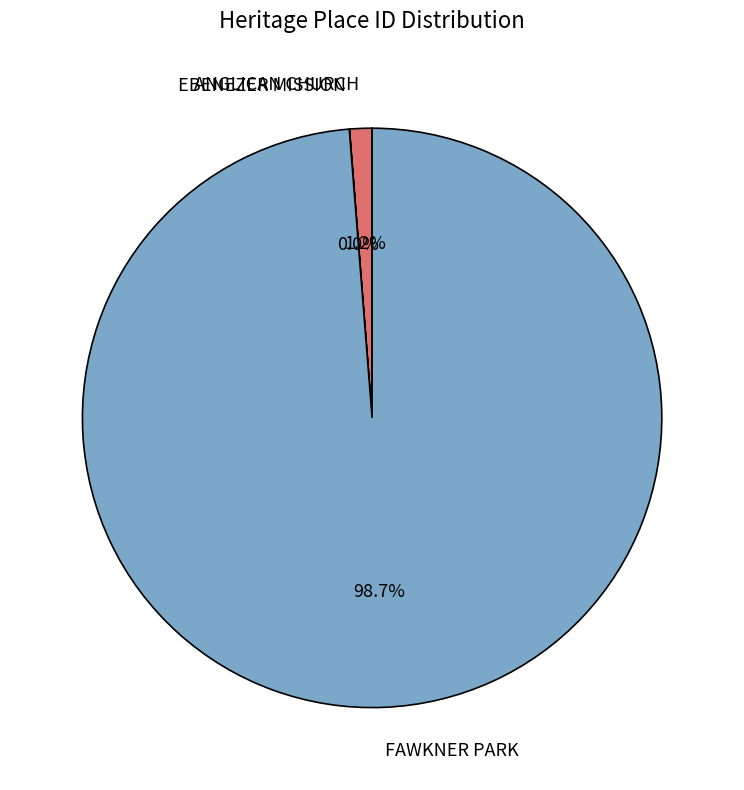

Does any single category account for the majority?

Yes